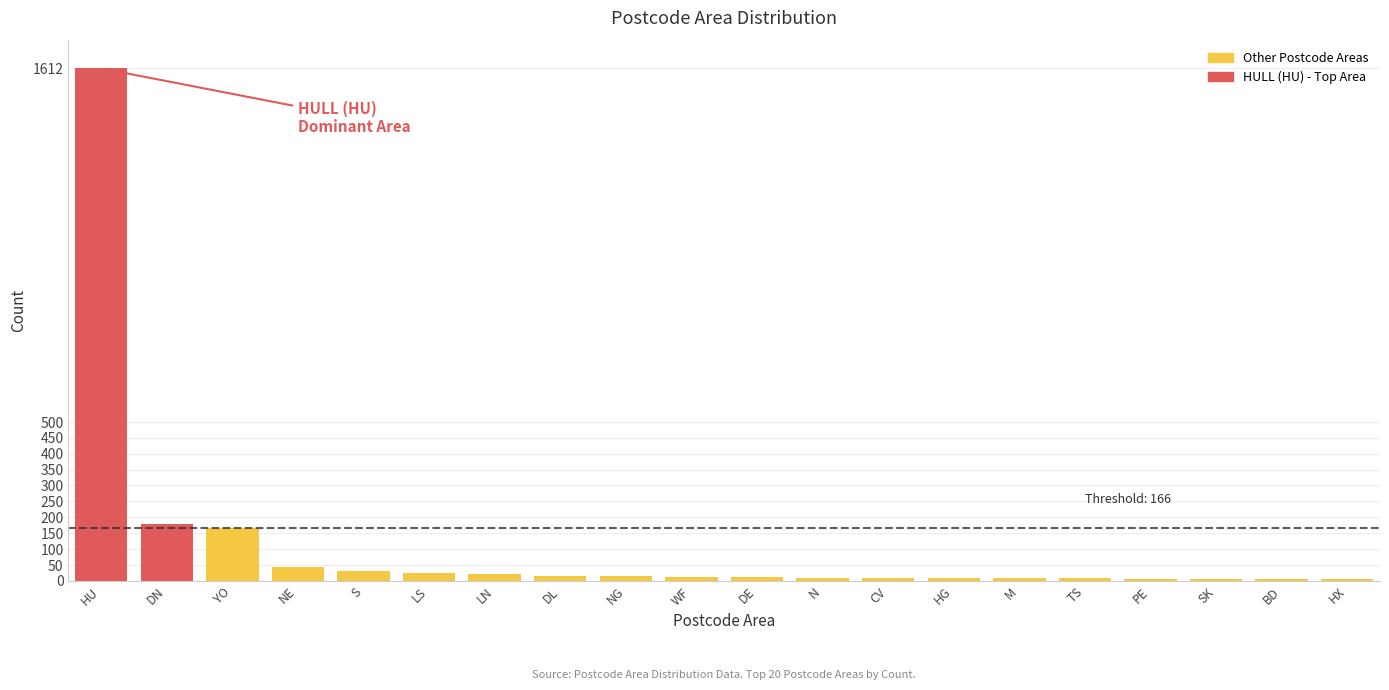

What is the difference between the values at DE and SK?

4